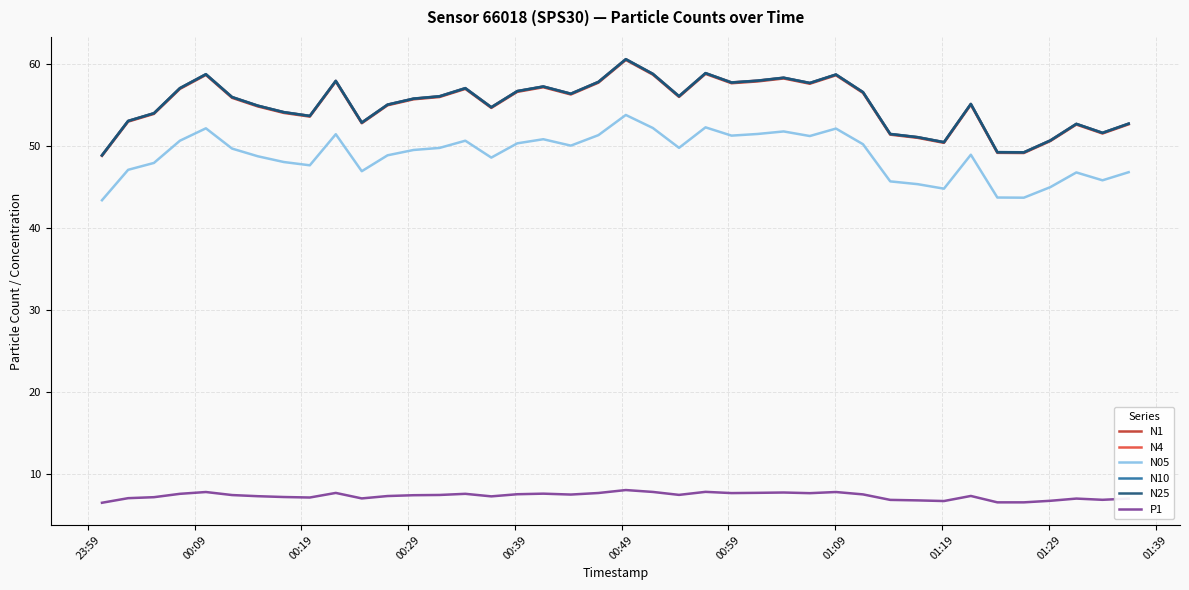

What is the greatest value displayed?

60.6